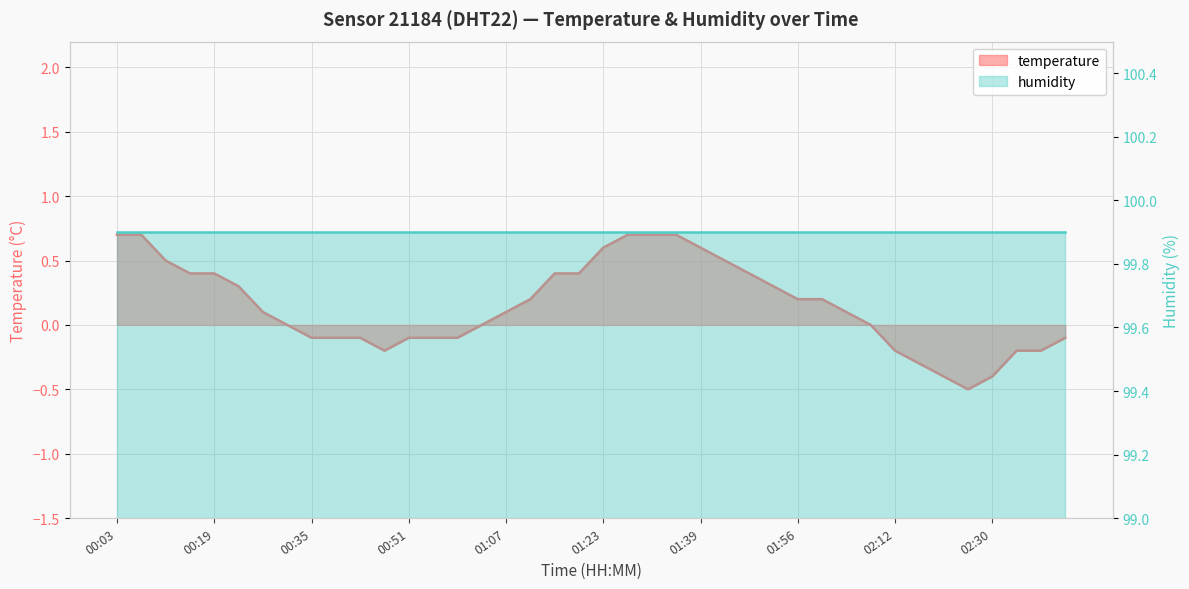

Reading left to right, list all the values displayed in this chart.

00:03=0.7	00:07=0.7	00:11=0.5	00:15=0.4	00:19=0.4	00:23=0.3	00:27=0.1	00:31=0.0	00:35=-0.1	00:39=-0.1	00:43=-0.1	00:47=-0.2	00:51=-0.1	00:55=-0.1	00:59=-0.1	01:03=0.0	01:07=0.1	01:11=0.2	01:15=0.4	01:19=0.4	01:23=0.6	01:27=0.7	01:31=0.7	01:35=0.7	01:39=0.6	01:43=0.5	01:47=0.4	01:51=0.3	01:56=0.2	02:00=0.2	02:04=0.1	02:08=0.0	02:12=-0.2	02:16=-0.3	02:20=-0.4	02:25=-0.5	02:30=-0.4	02:34=-0.2	02:39=-0.2	02:43=-0.1